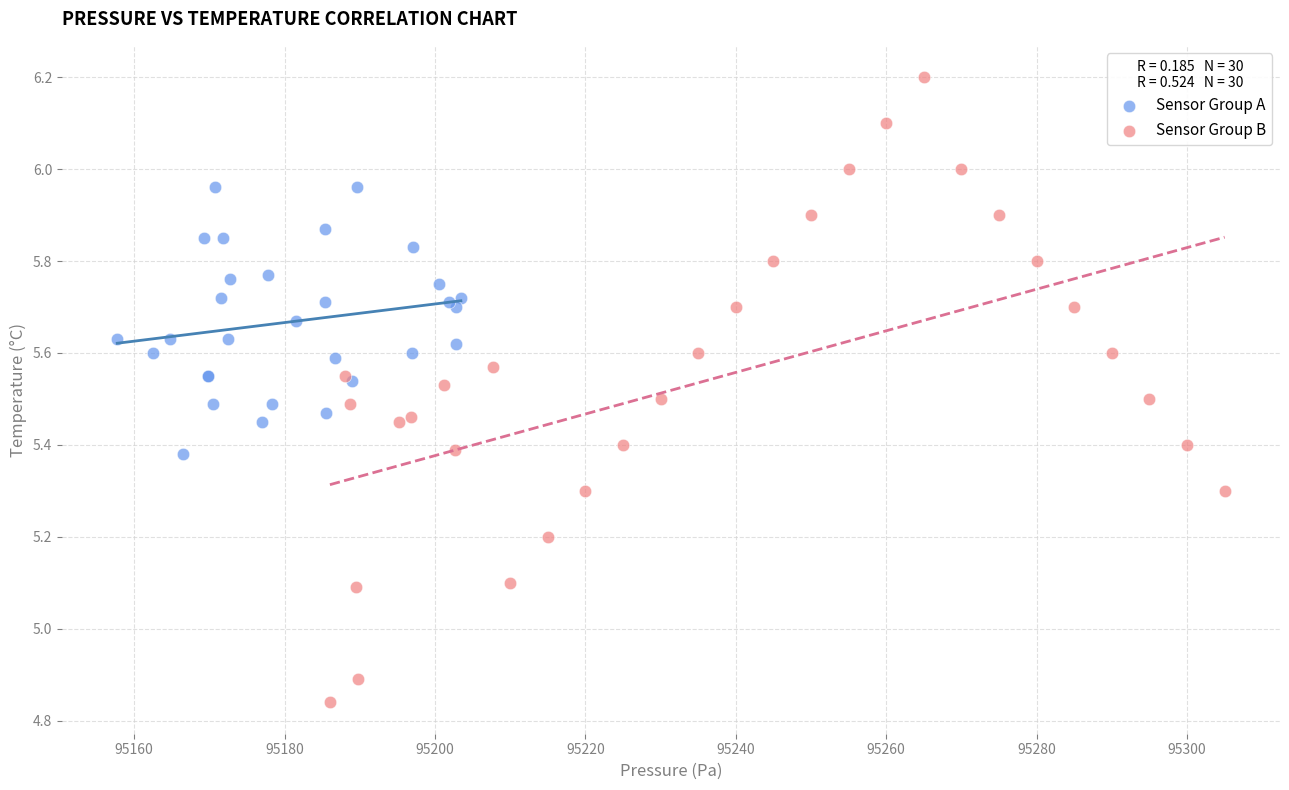

Which series has the largest Y range (max minus min)?

Sensor Group B